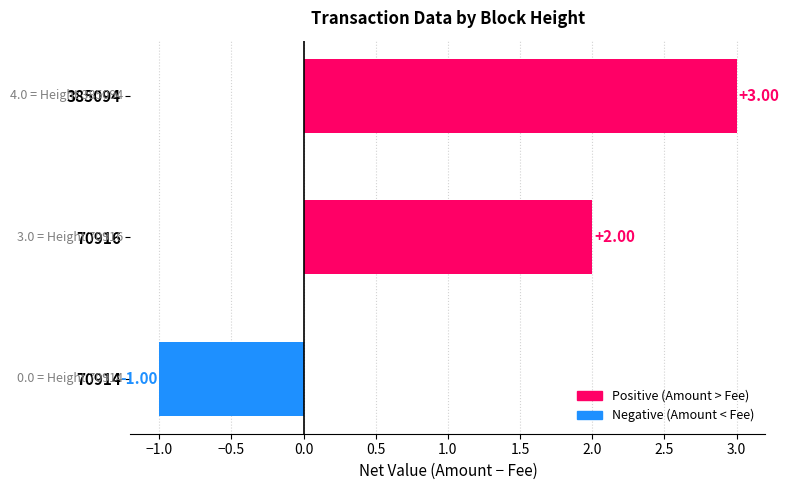

Rank the categories by value from highest to lowest.

385094, 70916, 70914